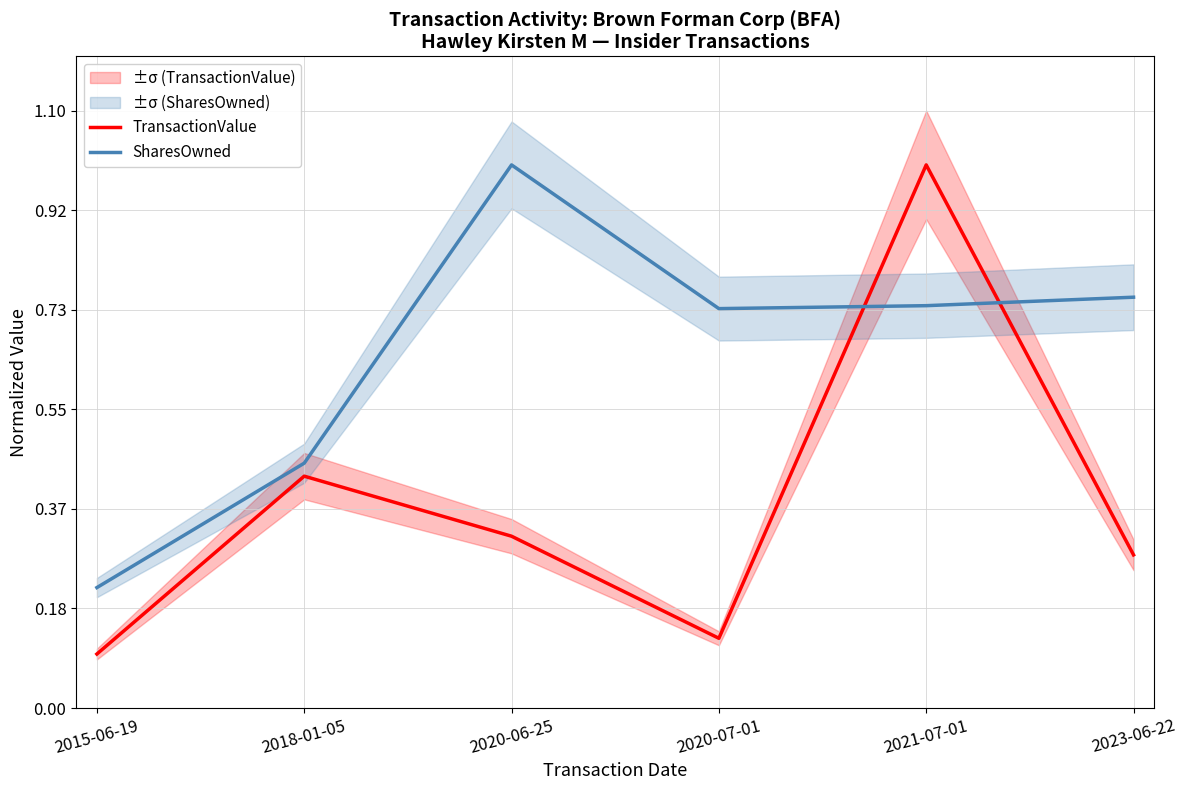

Between 2020-07-01 and 2018-01-05, which is larger?

2018-01-05